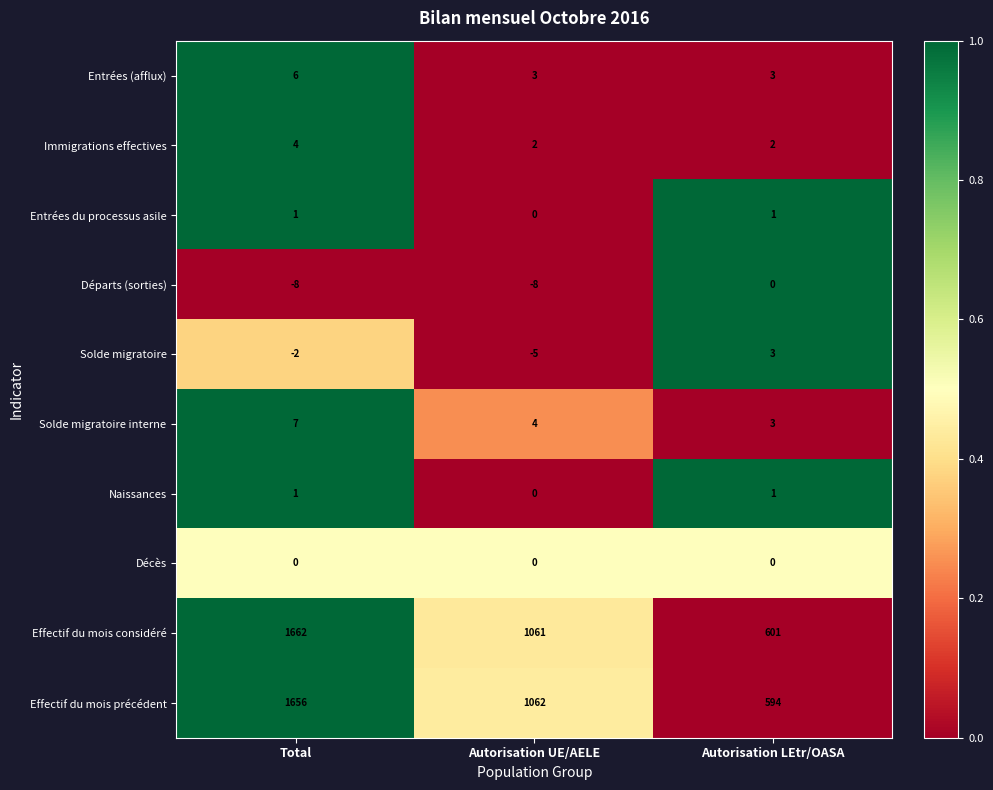

The value of Effectif du mois précédent at Autorisation UE/AELE is 1420. True or false?

False